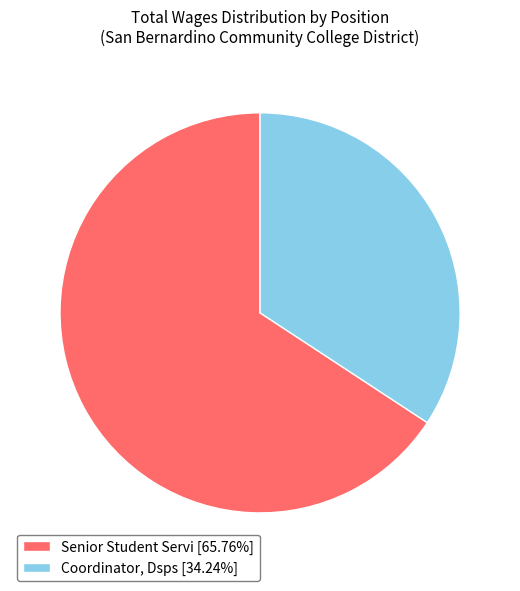

Rank the categories by value from highest to lowest.

Senior Student Servi, Coordinator, Dsps